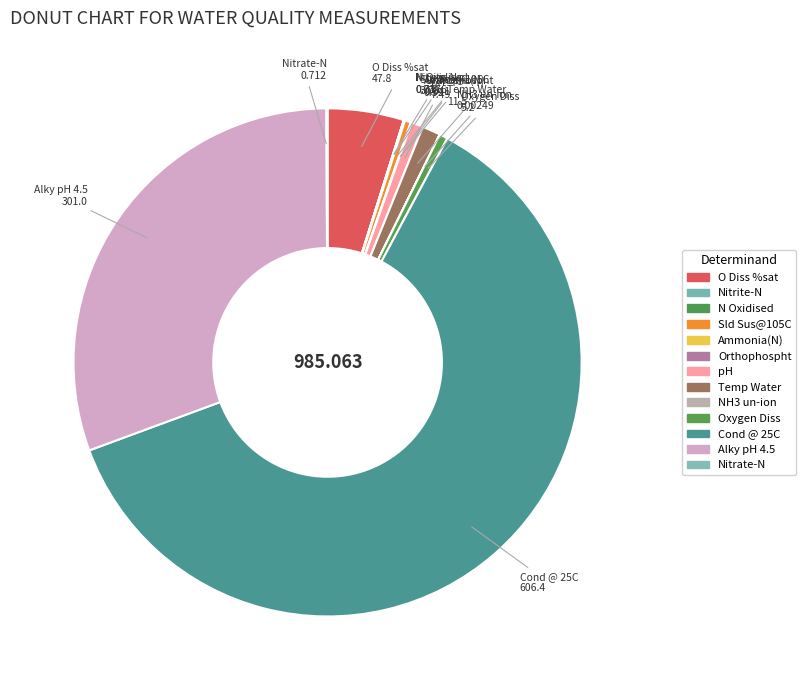

Which slice is the largest?

Cond @ 25C